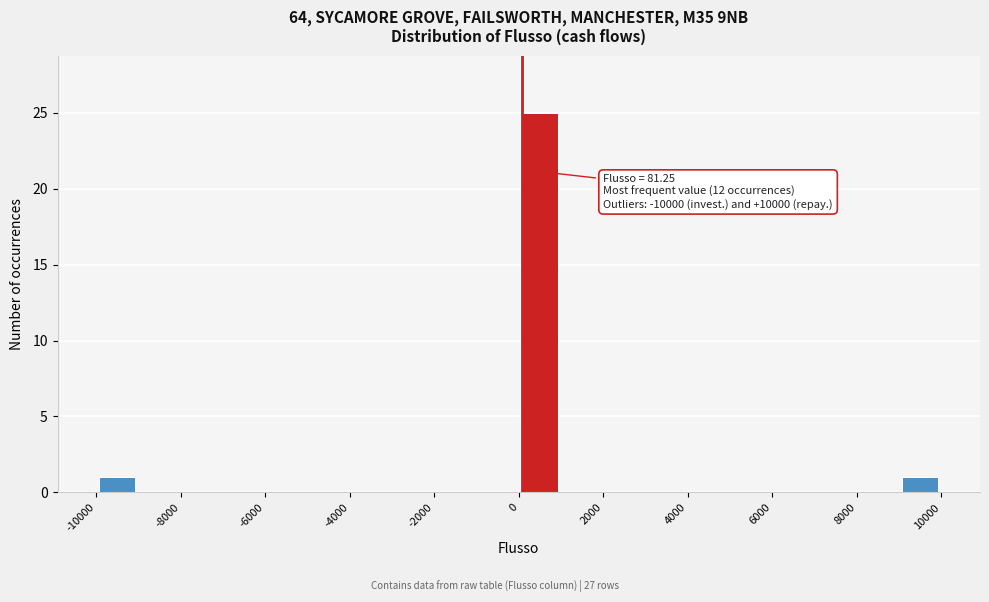

Which range on the x-axis has the tallest bar?

0 to 1000